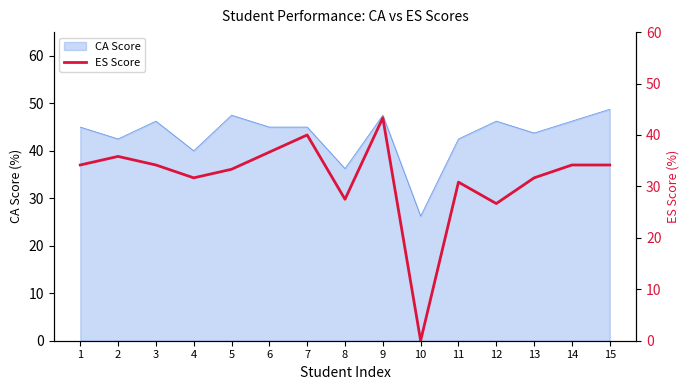

At which category does the chart reach its peak across all series?

9